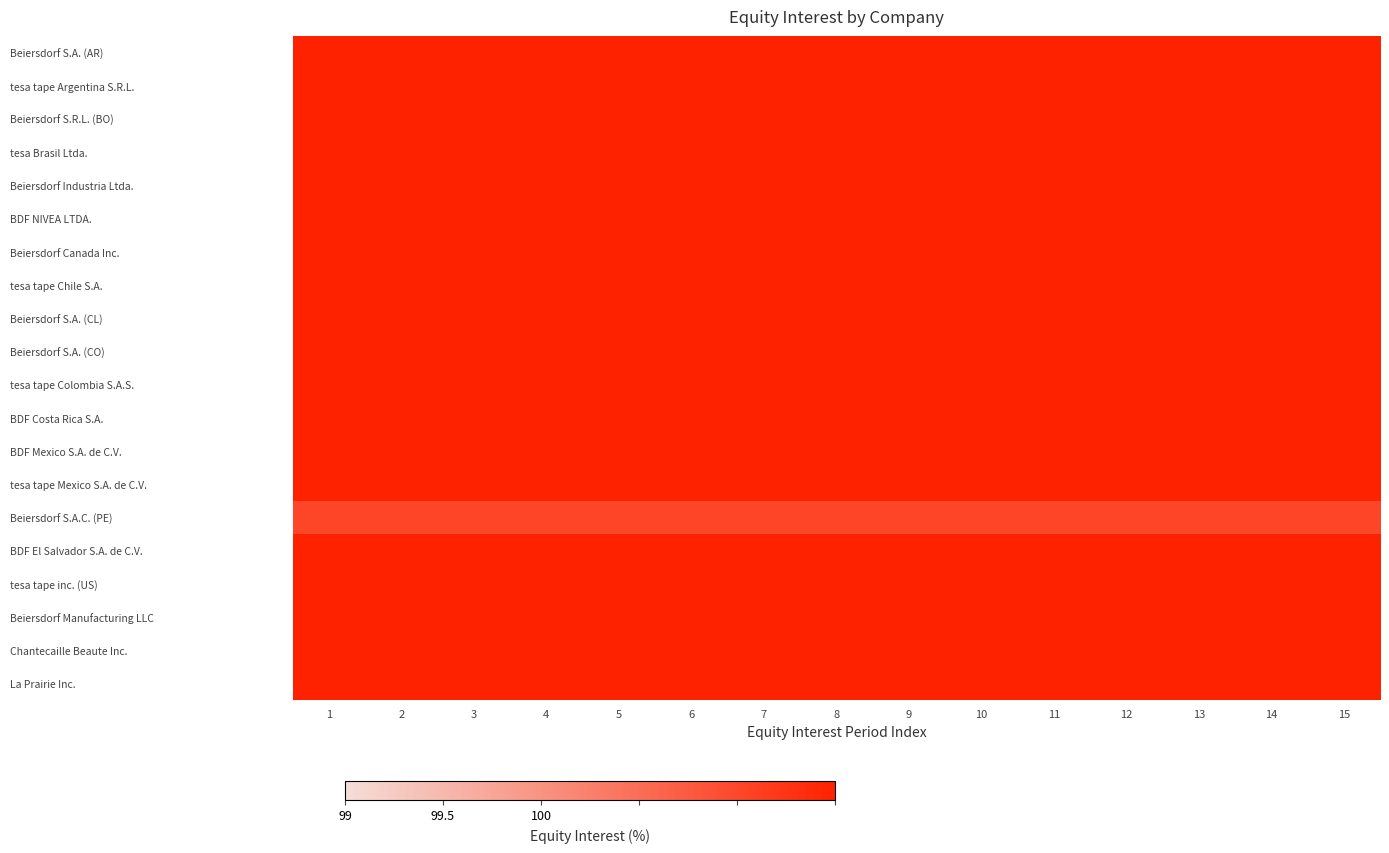

Which series has the largest range (max minus min)?

Beiersdorf S.A. (AR)